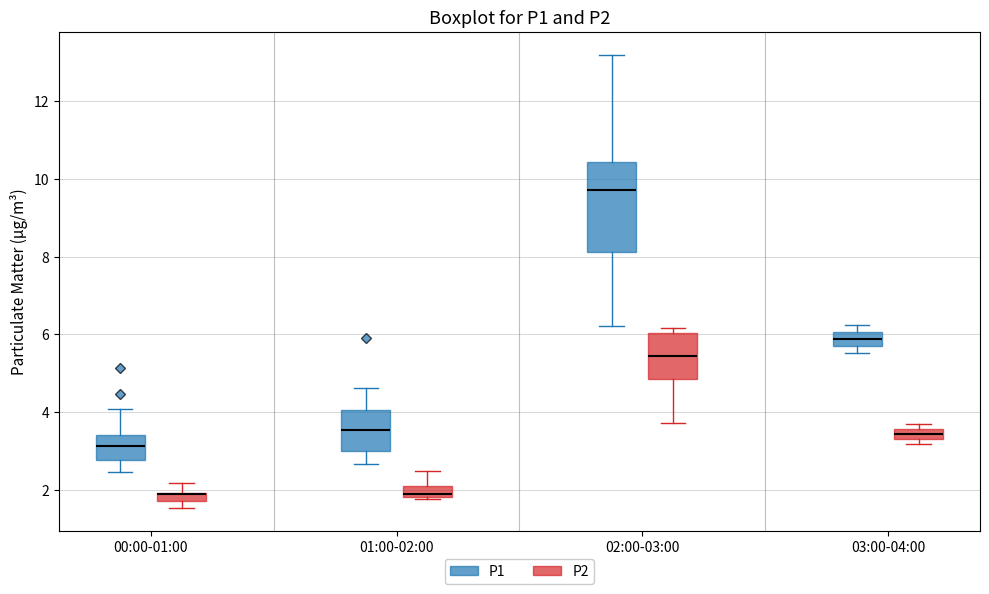

Where does the median line of the box for 02:00-03:00 (P1) sit on the y-axis? The values are not printed on the chart, so give them approximately, as read against the axis.

9.8